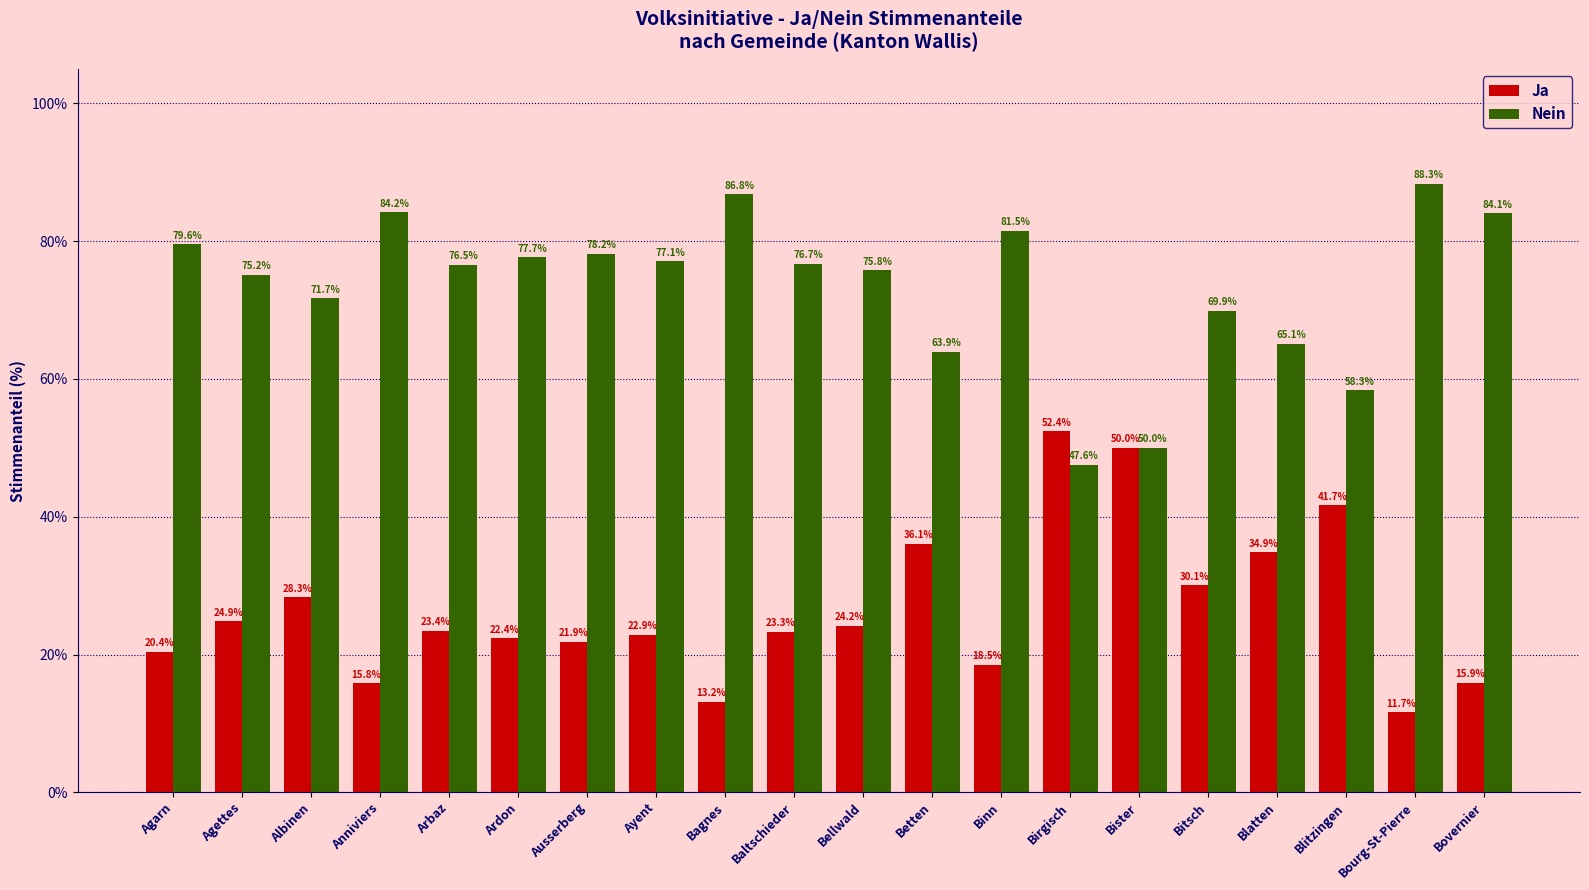

How many bars are there in each group?

2